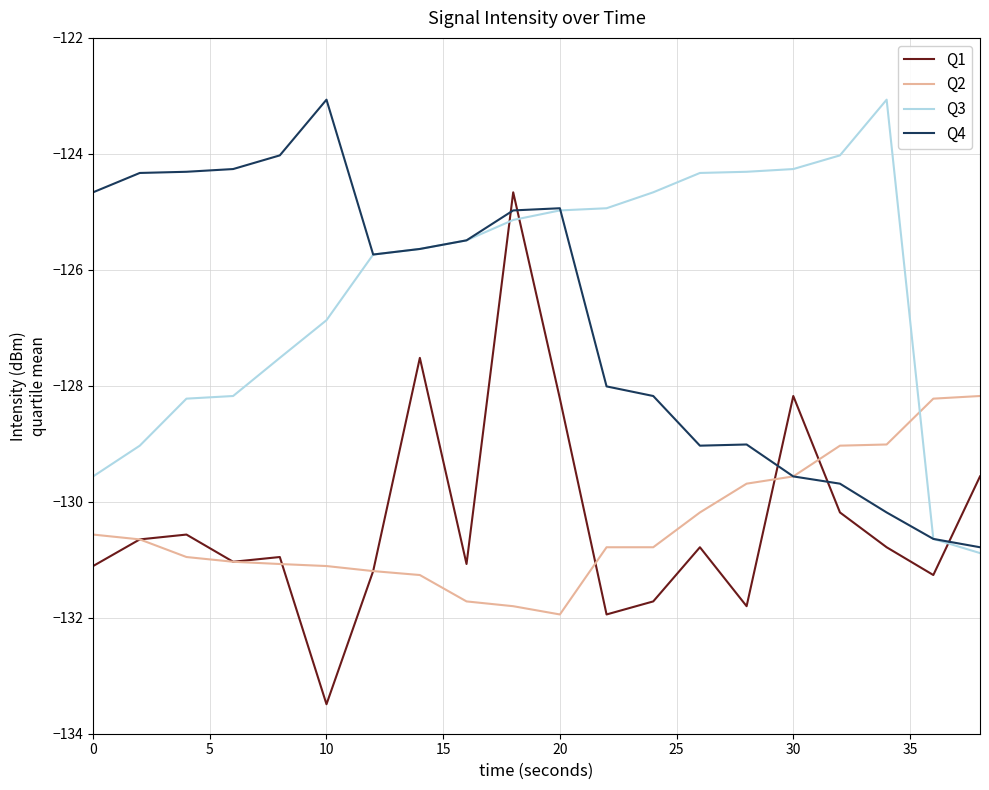

How many intersections are there between Q3 and Q2?

1